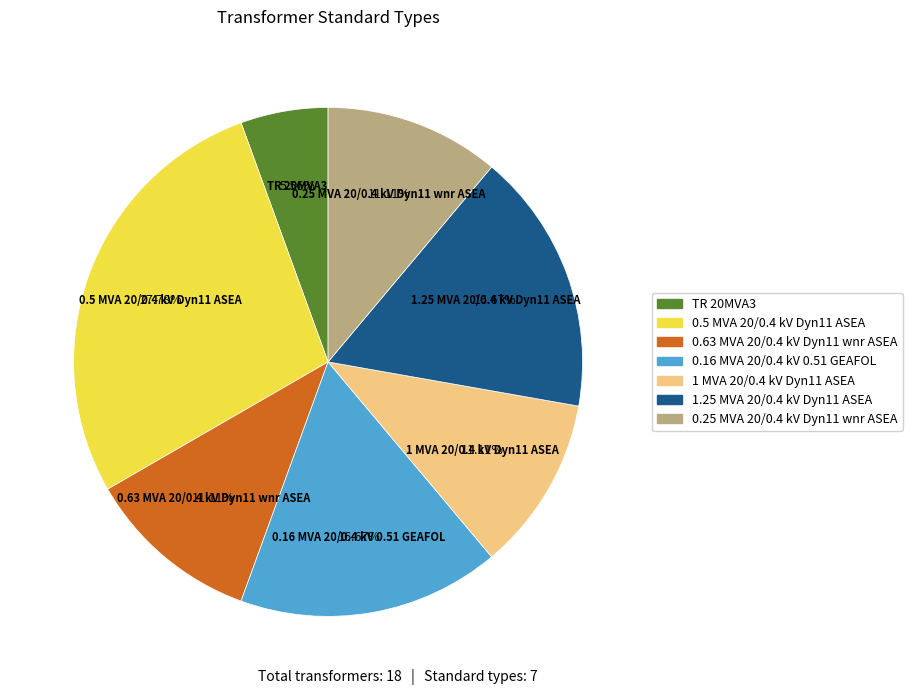

To the nearest percent, what is the difference between the 0.63 MVA 20/0.4 kV Dyn11 wnr ASEA and TR 20MVA3 slice percentages?

6%